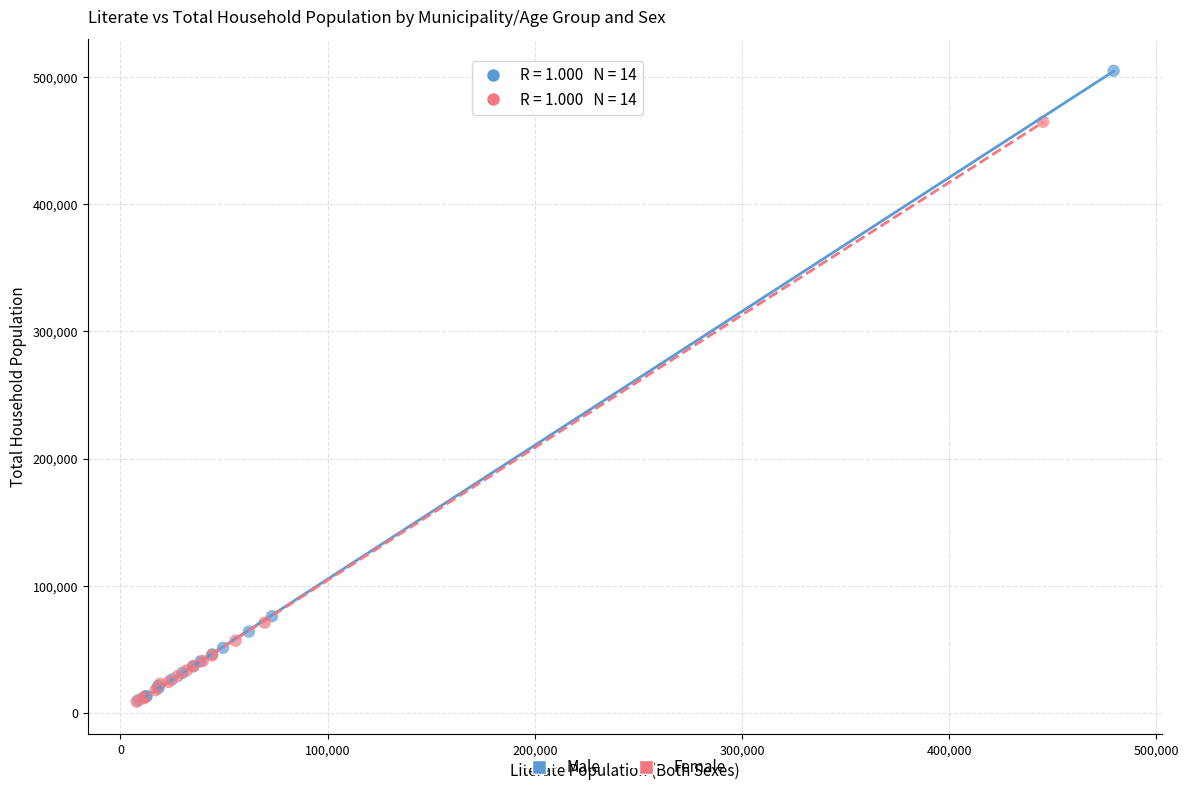

Which series has the largest Y range (max minus min)?

Male